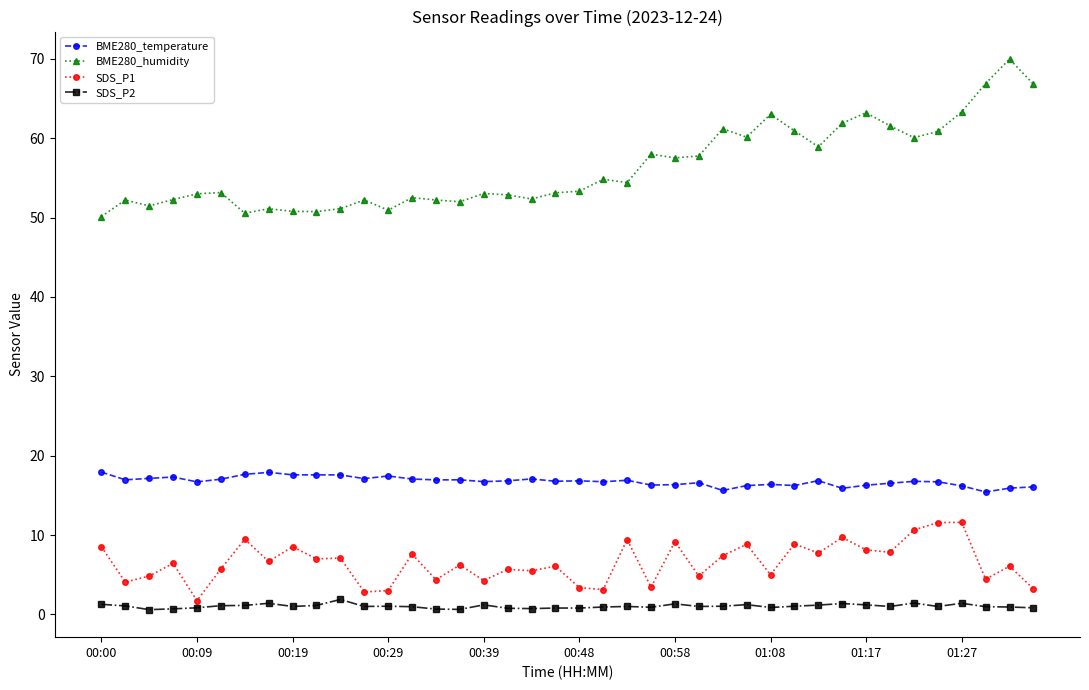

True or false: SDS_P2 and BME280_temperature cross at least once.

False